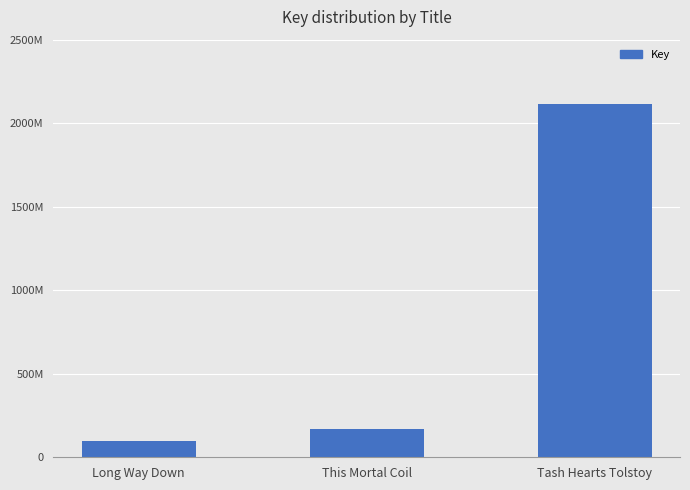

What is the maximum value shown in the chart?

2112922915